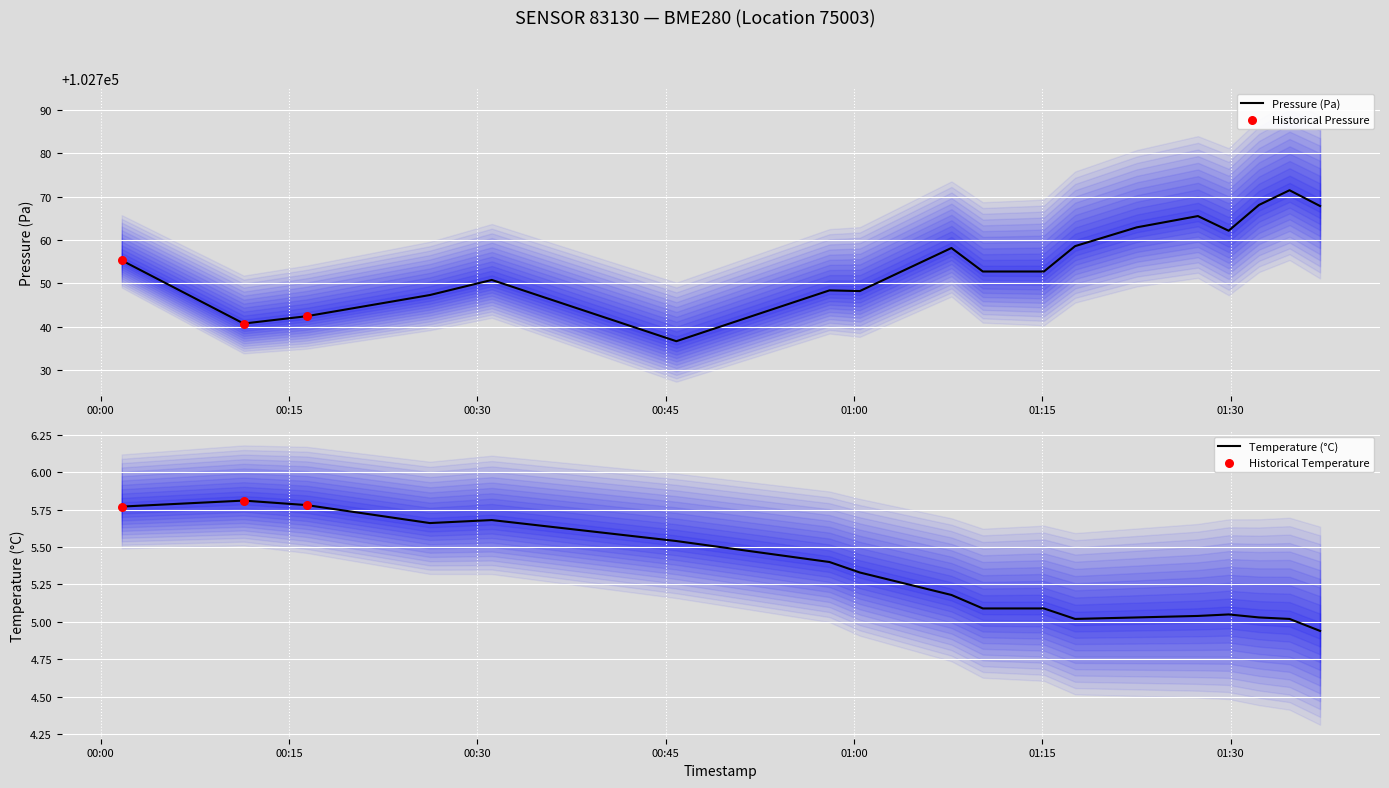

Which series reaches the maximum Y coordinate?

pressure